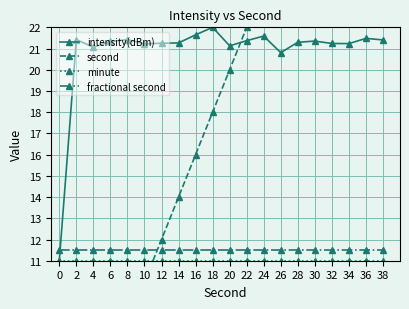

The intensity(dBm) series shows 31.8 at 8. True or false?

False